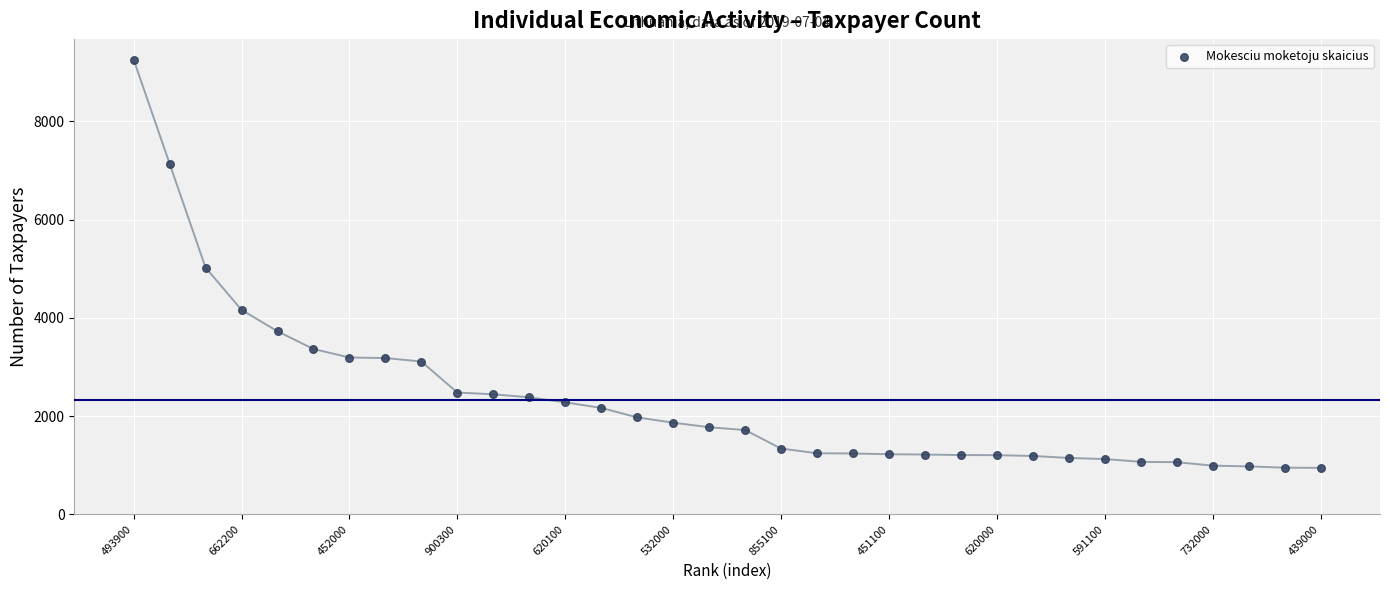

What is the range of Y values (max minus min)?

8312